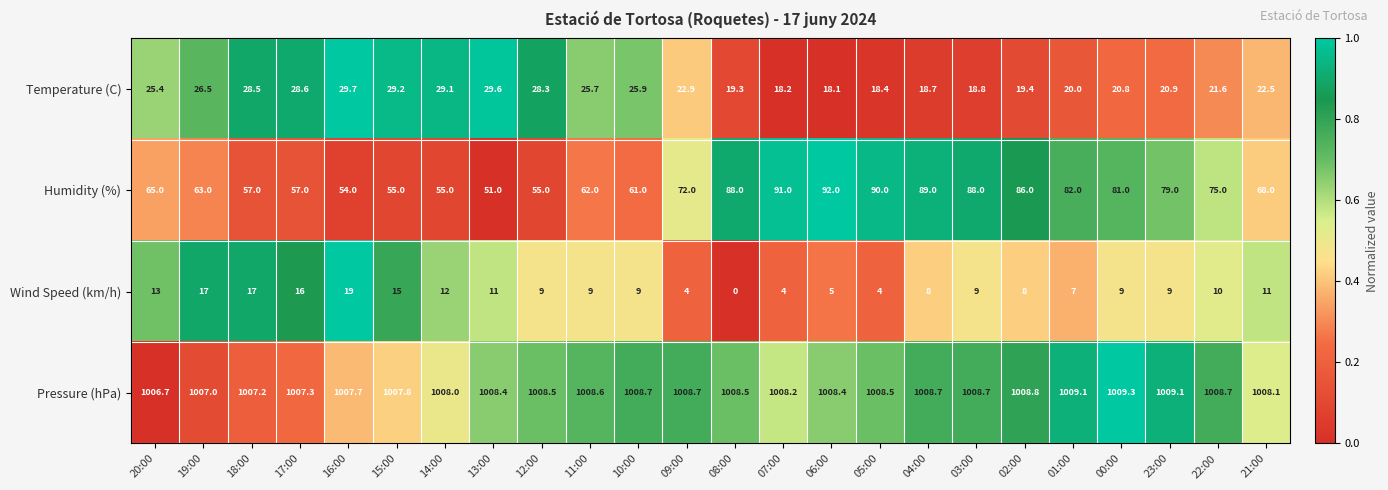

Where is Humidity (%) nearest to the value 71?

09:00